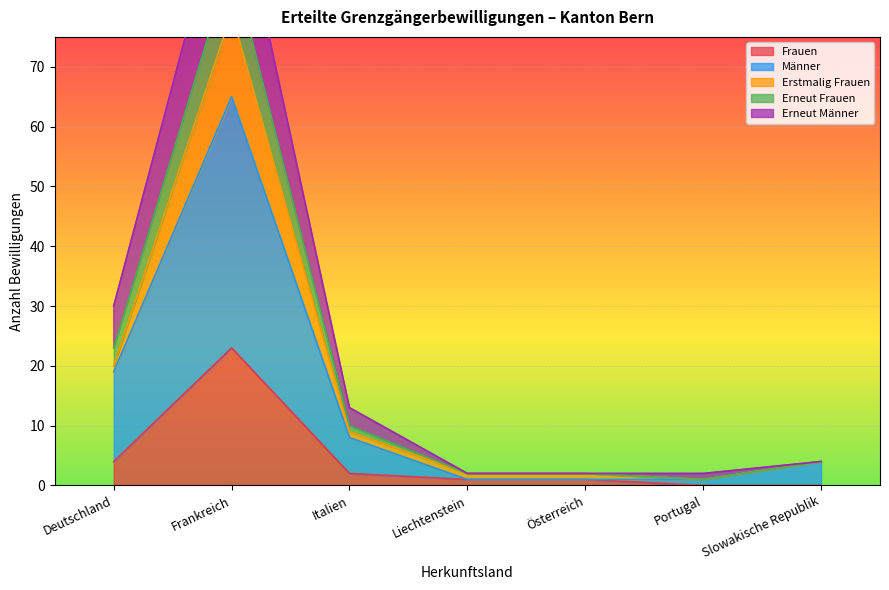

Between Liechtenstein and Österreich, which is larger?

Liechtenstein